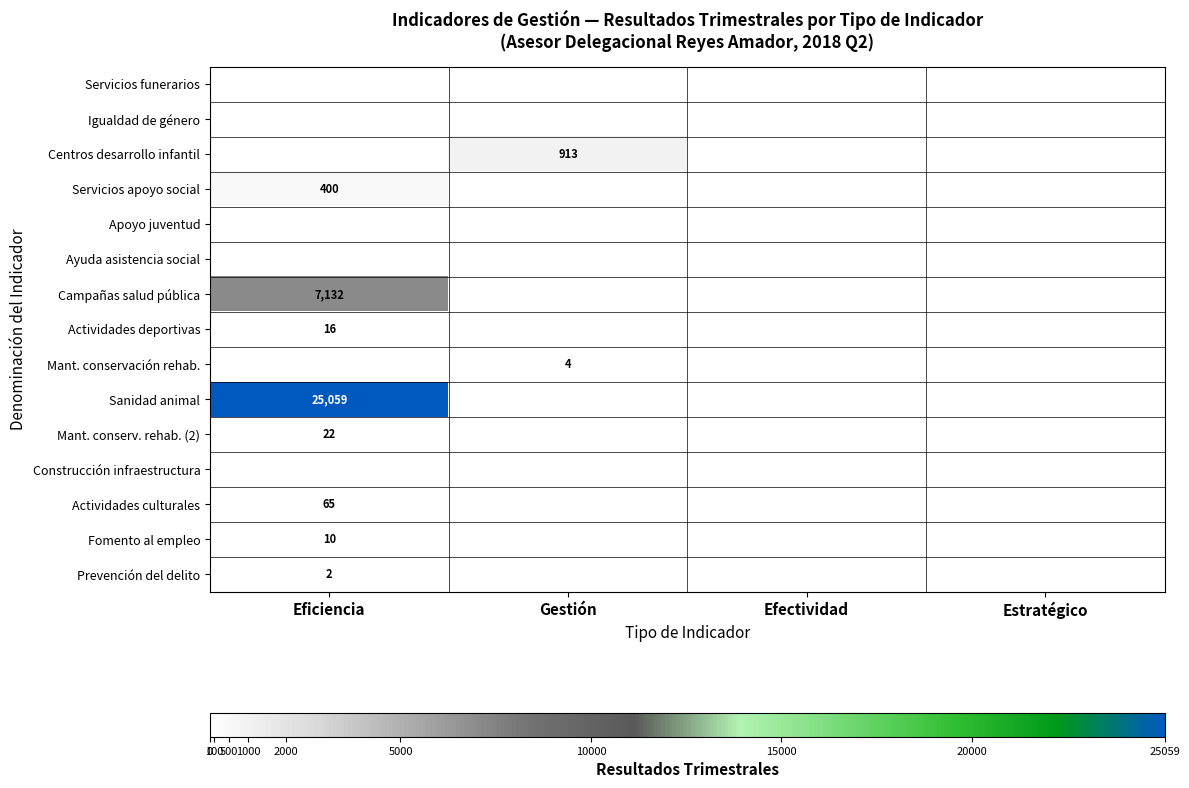

Which series has the largest range (max minus min)?

Sanidad animal